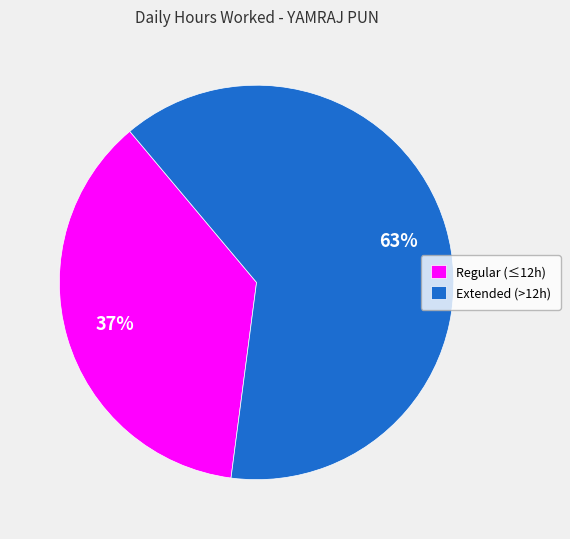

Which slice is the largest?

Extended (>12h)